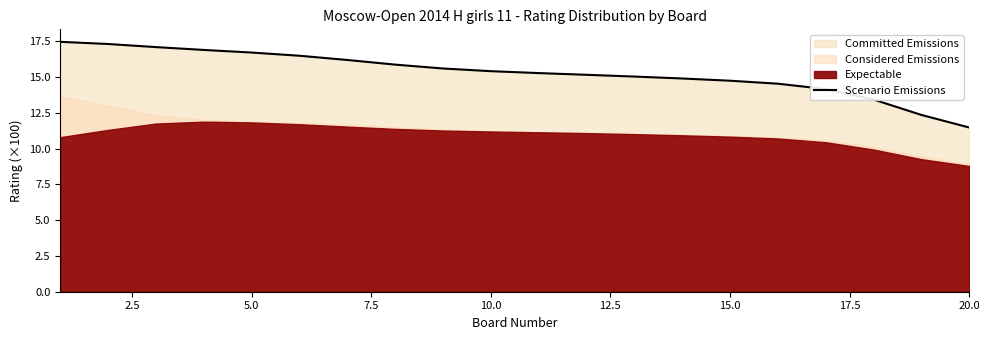

True or false: the data shows 10.7 at 5.0.

False